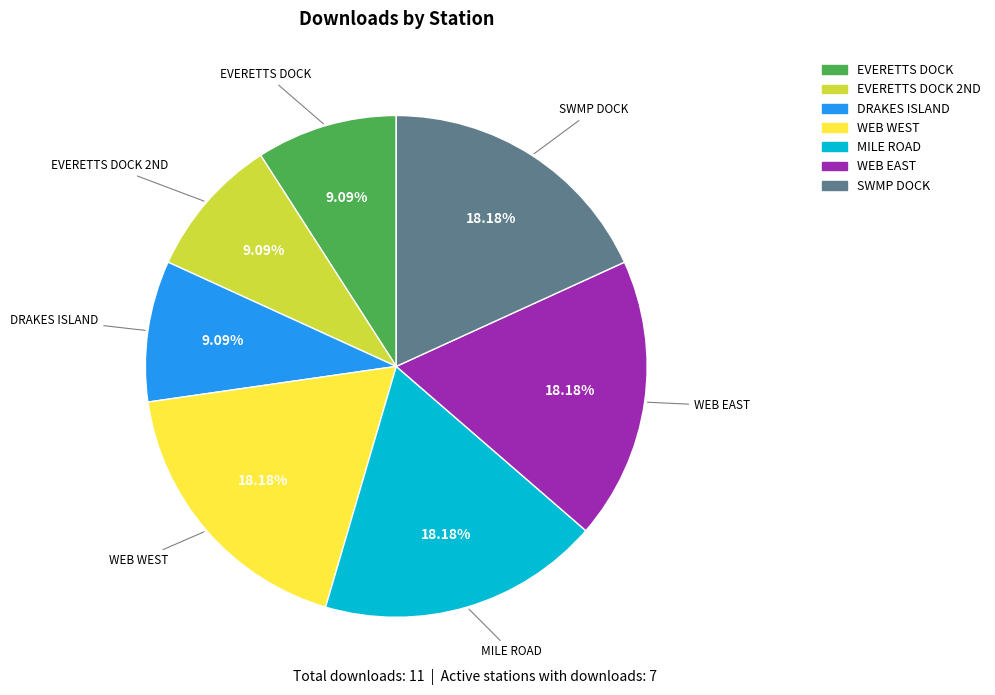

Does WEB WEST represent more than half of the total?

No